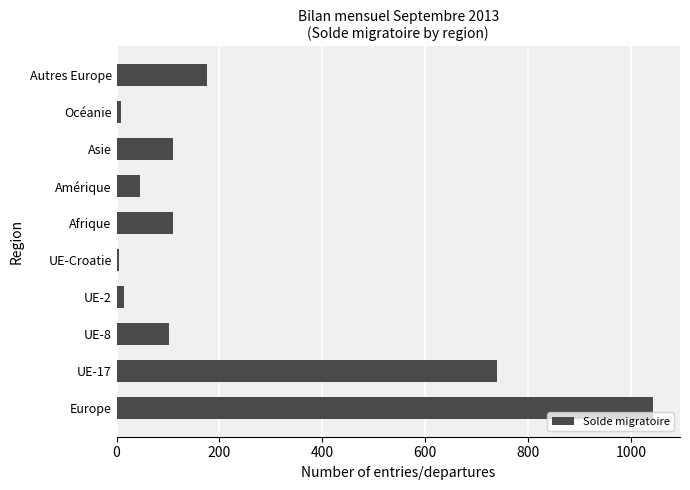

What is the minimum value shown in the chart?

4